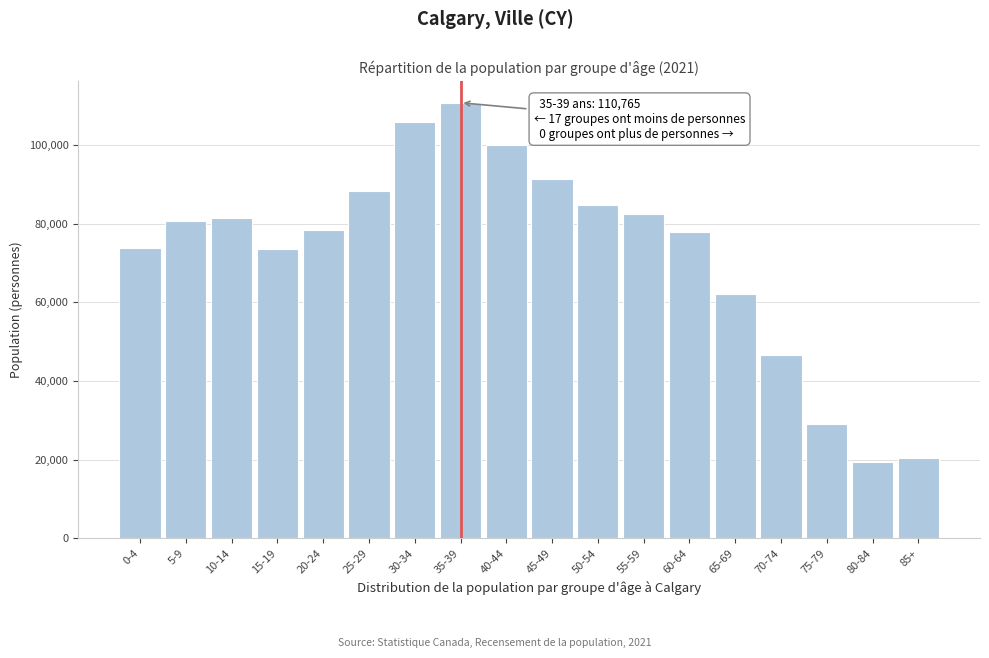

What is the difference between the maximum and second lowest values?

90345